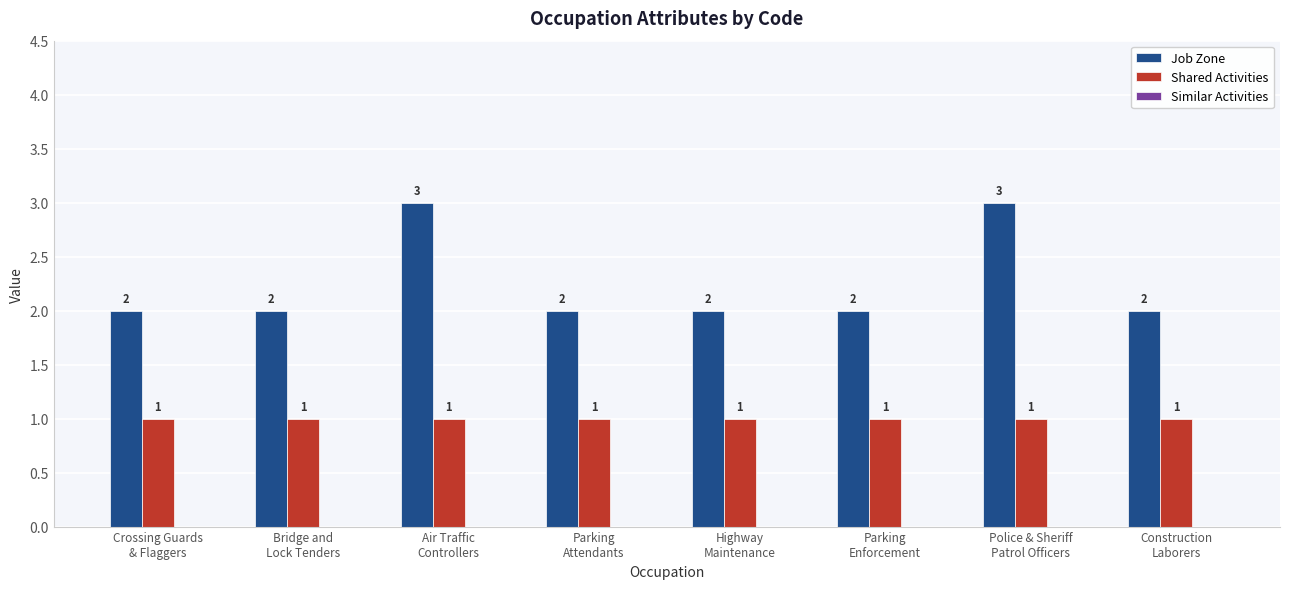

Which series has the largest total across all categories?

Job Zone